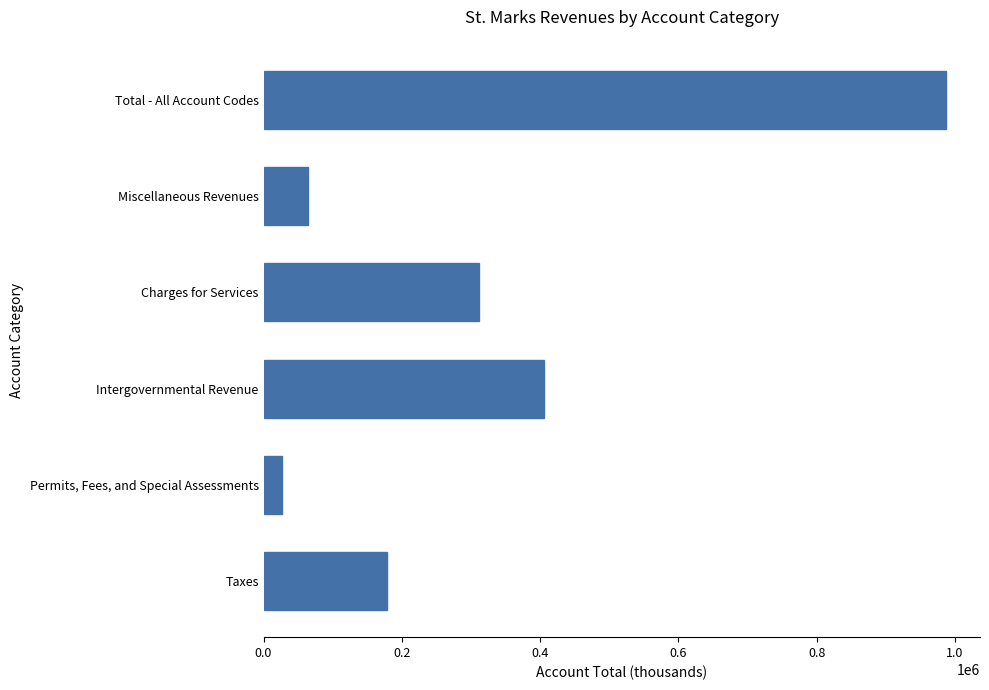

True or false: the data shows 1534082 at Total - All Account Codes.

False